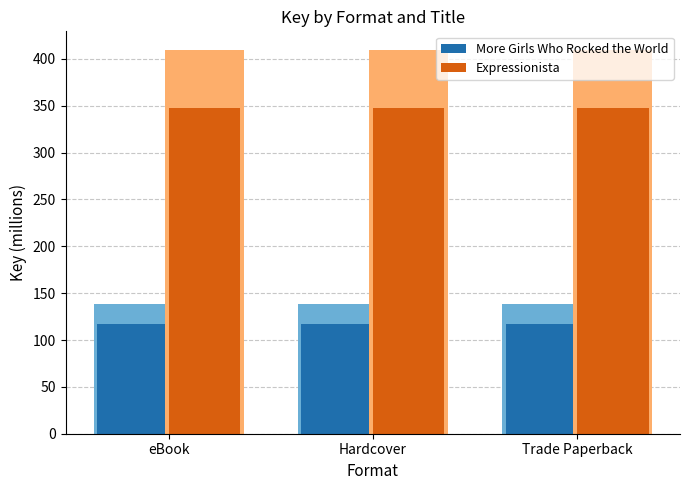

The Expressionista series shows 347.6 at Hardcover. True or false?

True